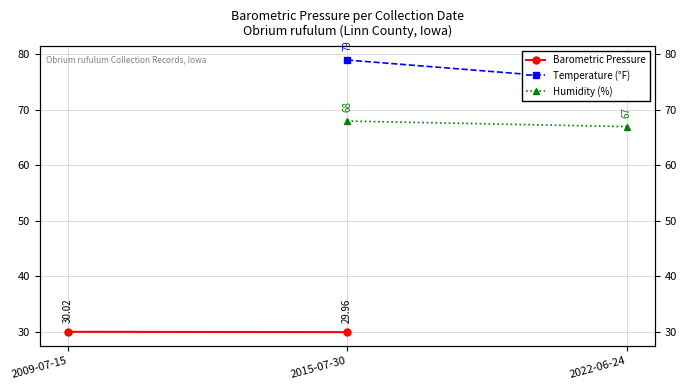

Which category has the highest value in the Temperature (°F) series?

2009-07-15